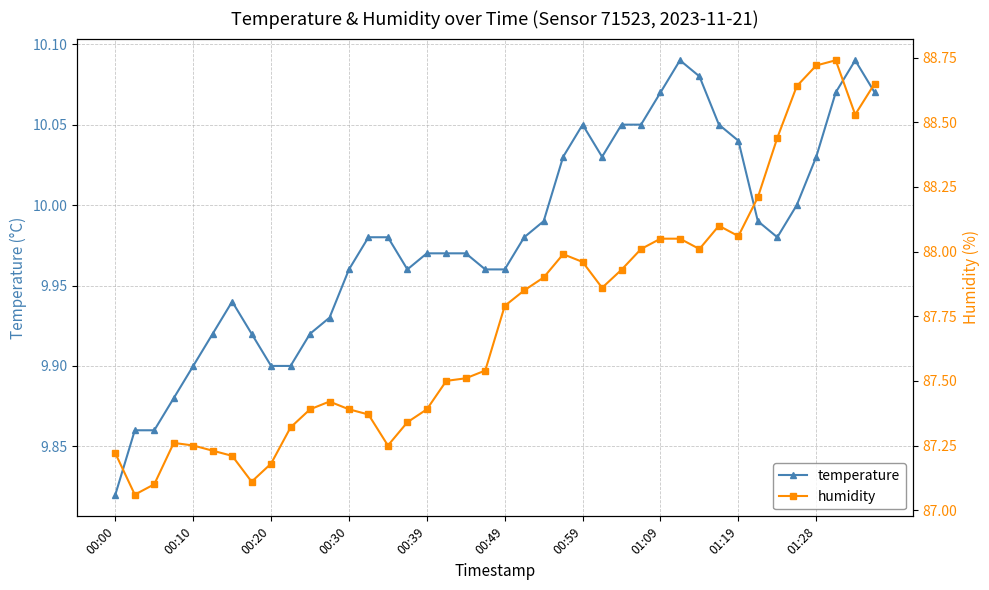

At which category is the sum across all series the highest?

37